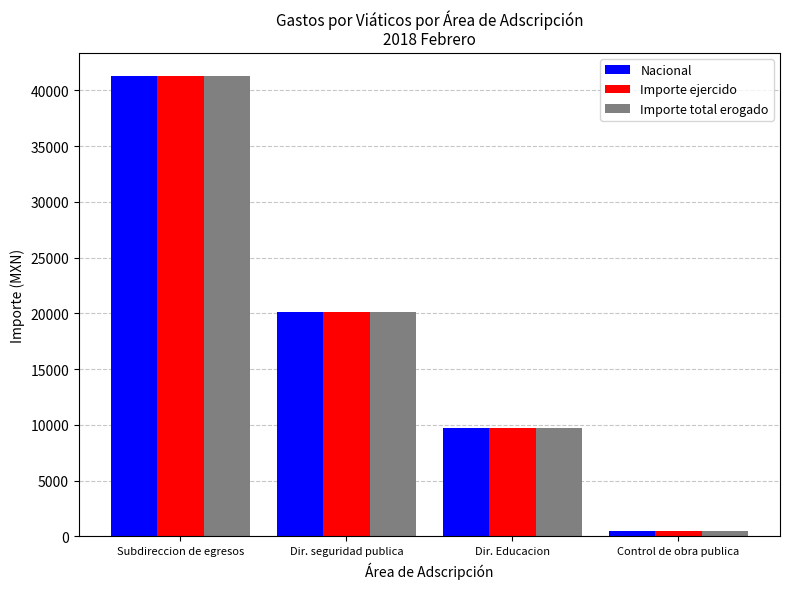

What is the total value across all series at Subdireccion de egresos?

123938.9